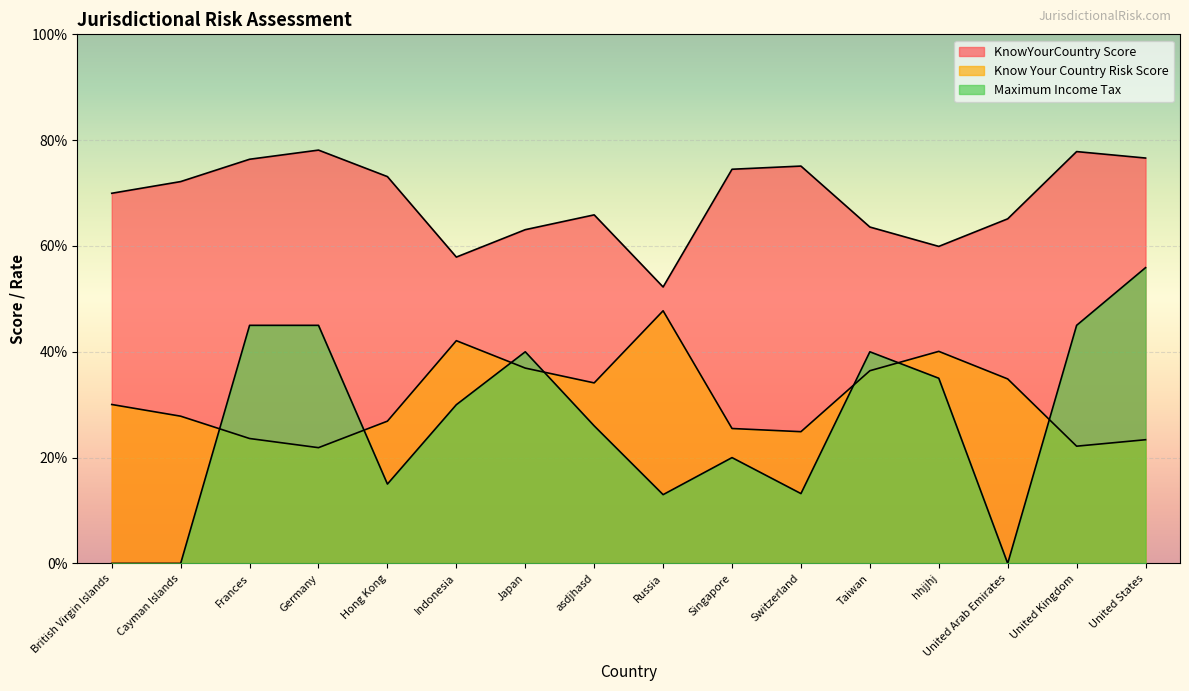

What is the approximate value of Maximum Income Tax at Switzerland?

0.1